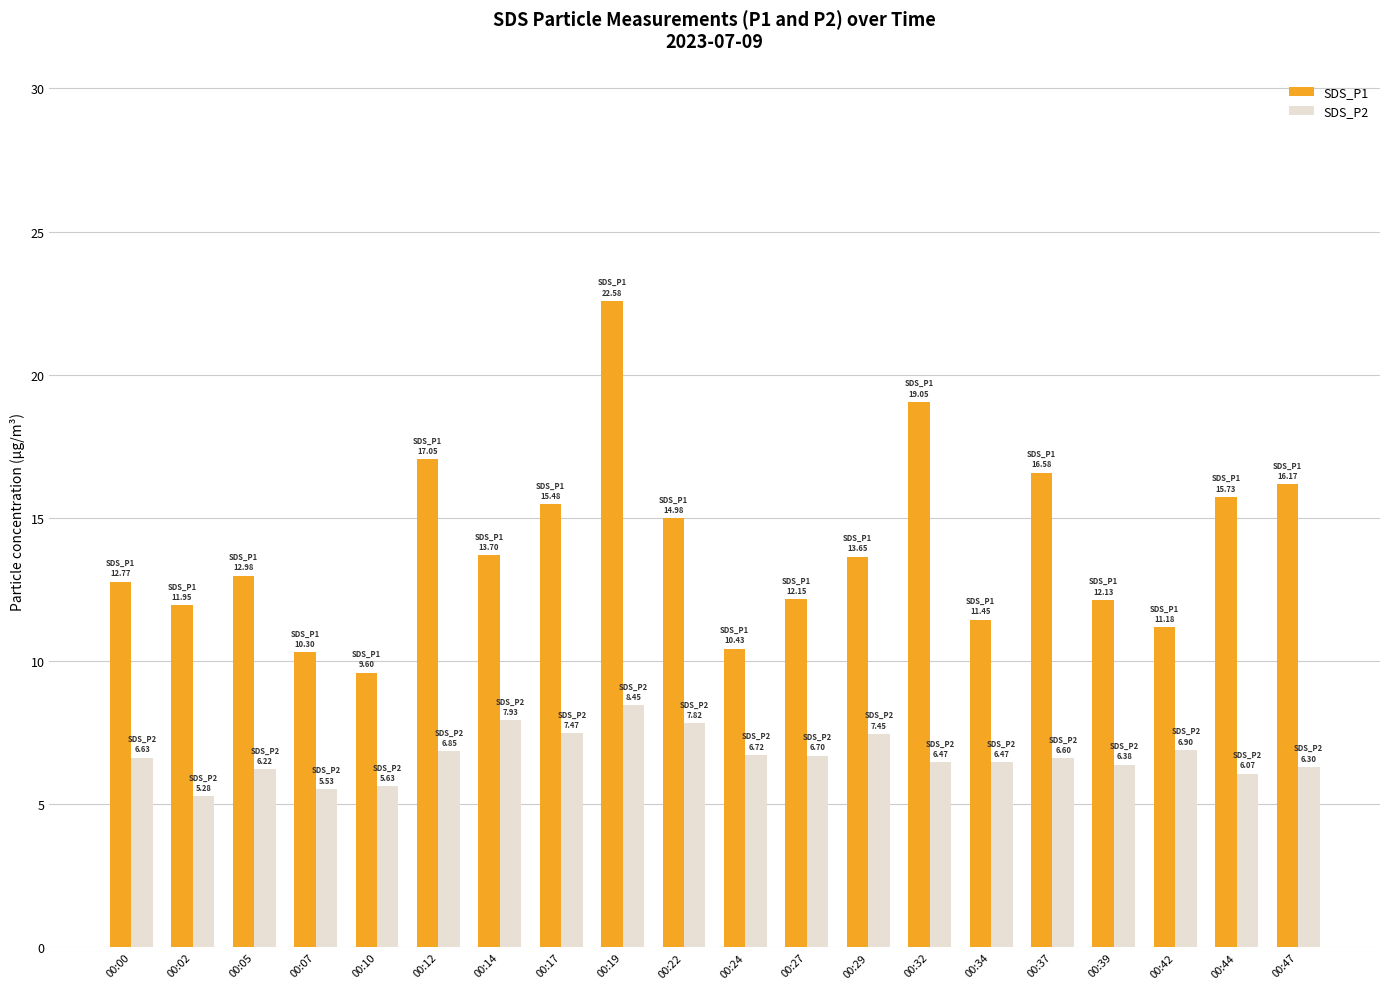

What is the smallest value displayed?

5.3